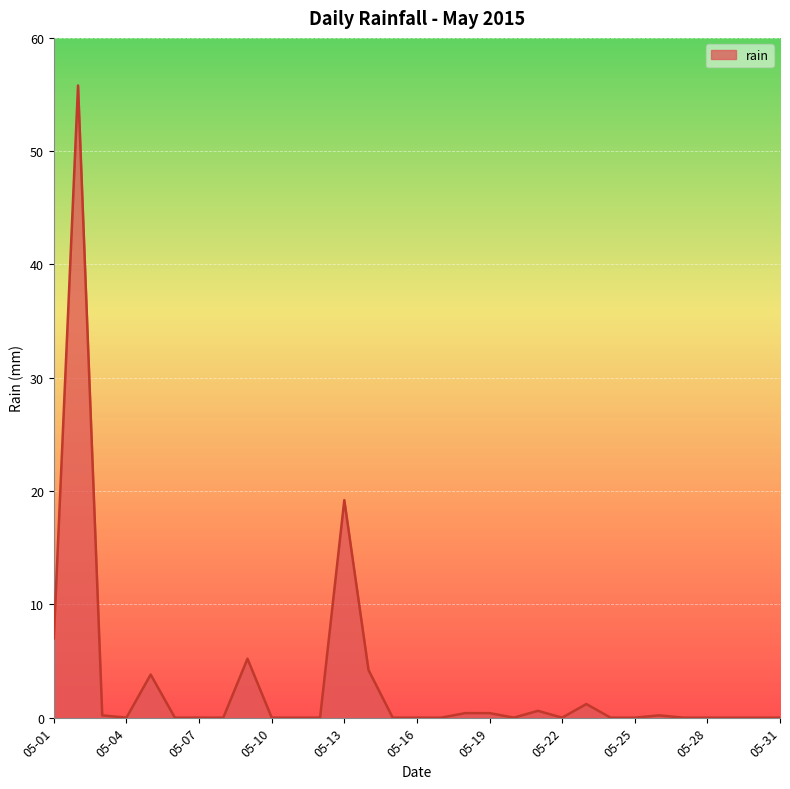

What is the sum of all values?

98.2